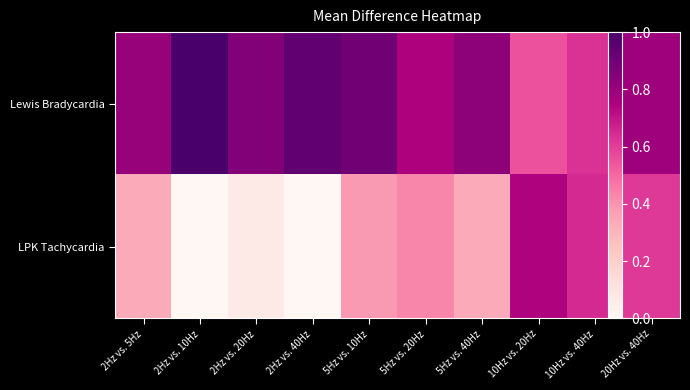

Reading right to left, what are all the values shown in this chart?

Lewis Bradycardia: 20Hz vs. 40Hz=1.3	10Hz vs. 40Hz=-1.1	10Hz vs. 20Hz=-2.3	5Hz vs. 40Hz=2.0	5Hz vs. 20Hz=0.8	5Hz vs. 10Hz=3.1	2Hz vs. 40Hz=3.7	2Hz vs. 20Hz=2.4	2Hz vs. 10Hz=4.7	2Hz vs. 5Hz=1.6
LPK Tachycardia: 20Hz vs. 40Hz=-1.4	10Hz vs. 40Hz=-0.8	10Hz vs. 20Hz=0.7	5Hz vs. 40Hz=-5.7	5Hz vs. 20Hz=-4.2	5Hz vs. 10Hz=-4.9	2Hz vs. 40Hz=-11.0	2Hz vs. 20Hz=-9.9	2Hz vs. 10Hz=-11.0	2Hz vs. 5Hz=-5.7